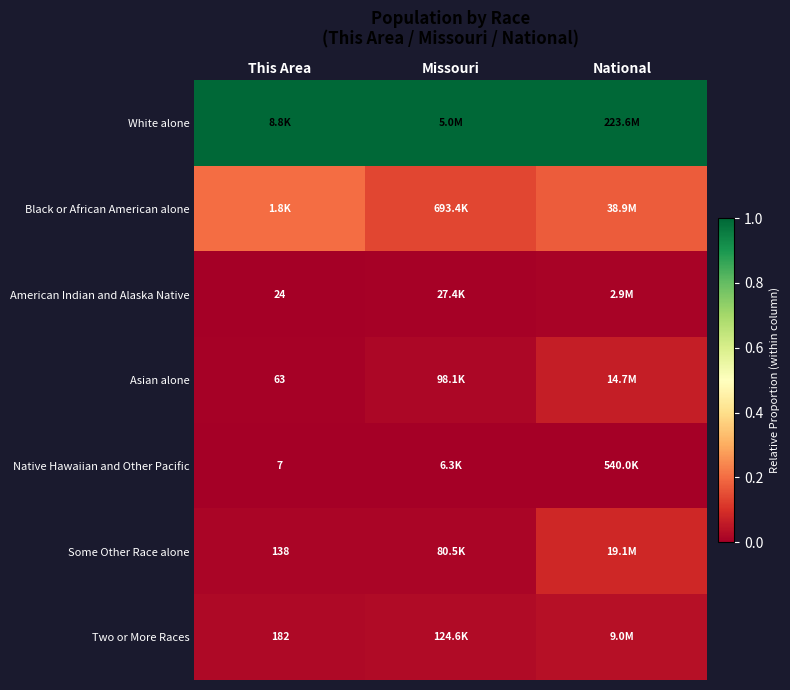

Is the value of Two or More Races at This Area greater than the value of Some Other Race alone at This Area?

Yes